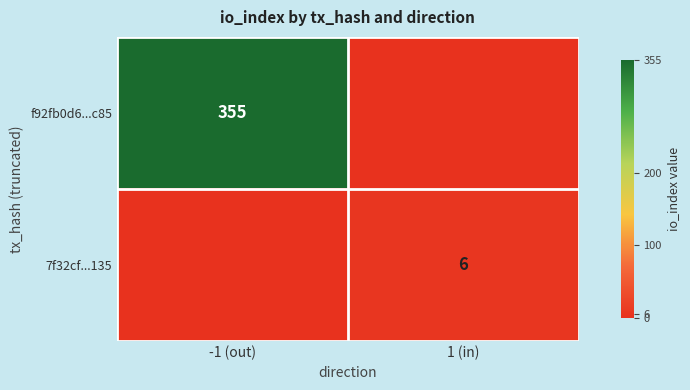

At which category does the chart reach its peak across all series?

-1 (out)